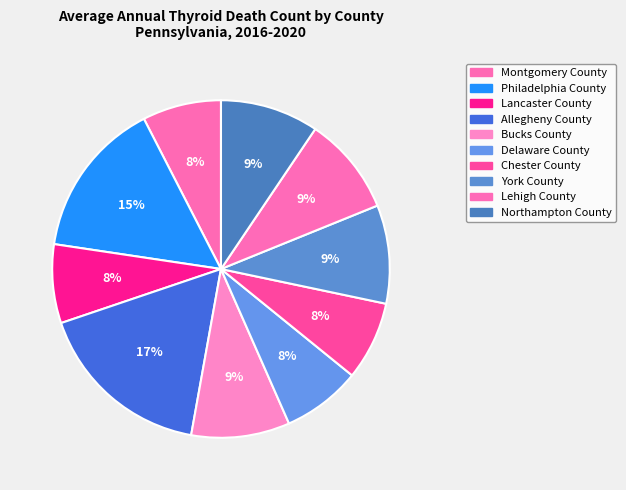

Combined, what portion of the pie is Chester County and Lehigh County?

17.0%